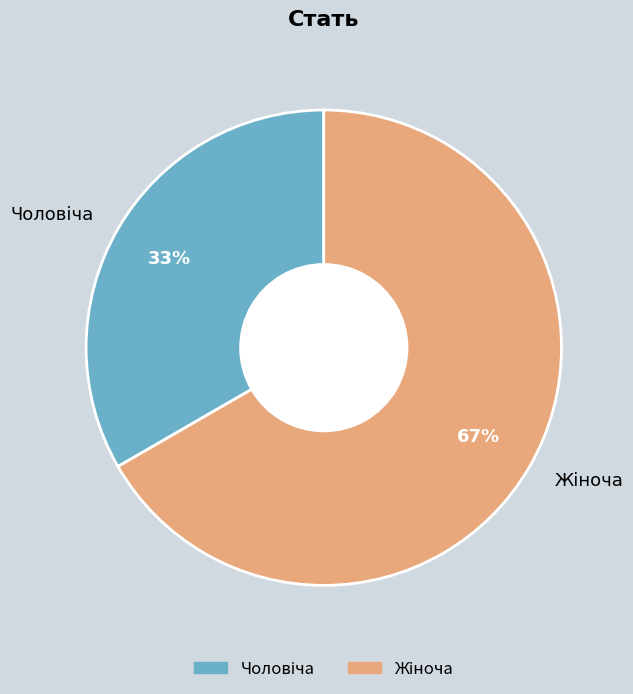

To the nearest percent, what is the average slice percentage?

50%